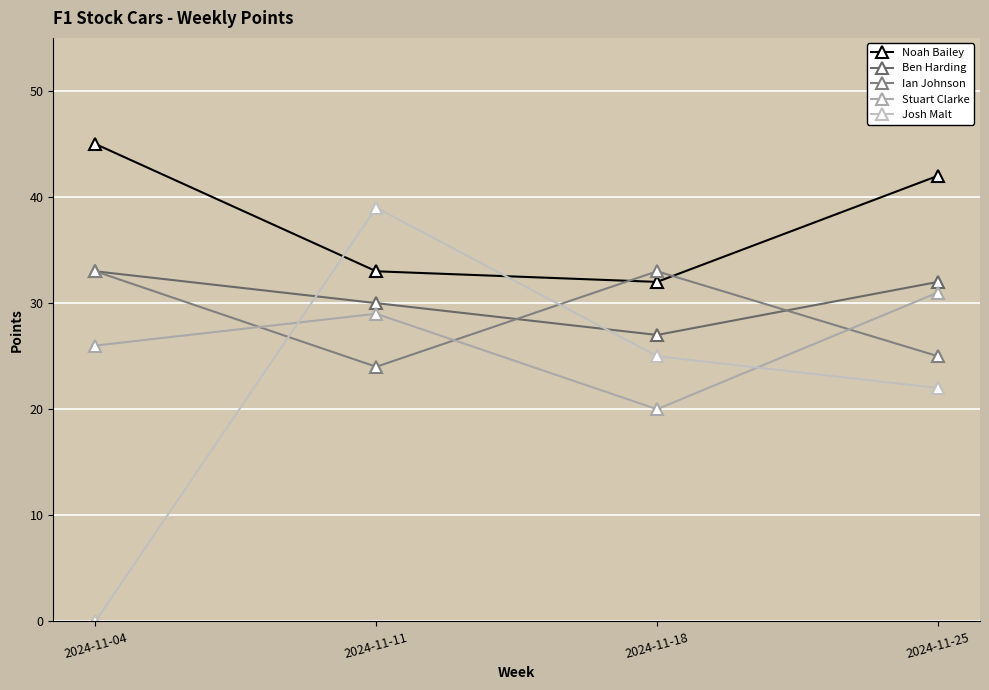

Is it true that Josh Malt equals 29 at 2024-11-25?

False